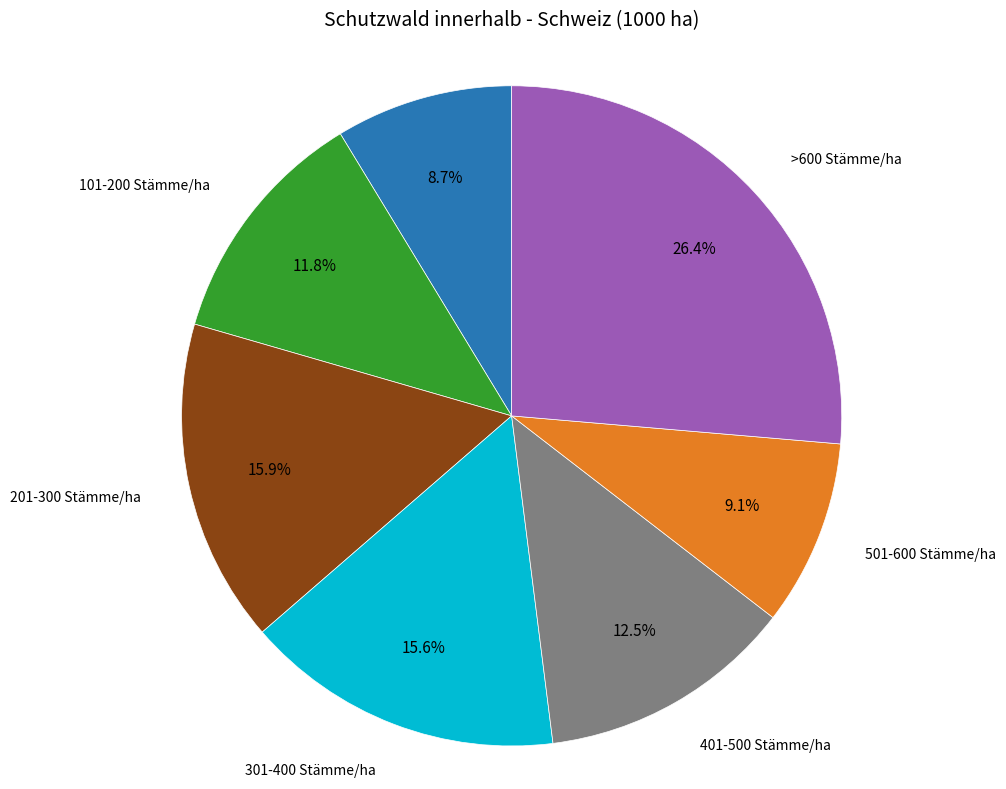

Is 501-600 Stämme/ha the majority of the pie?

No